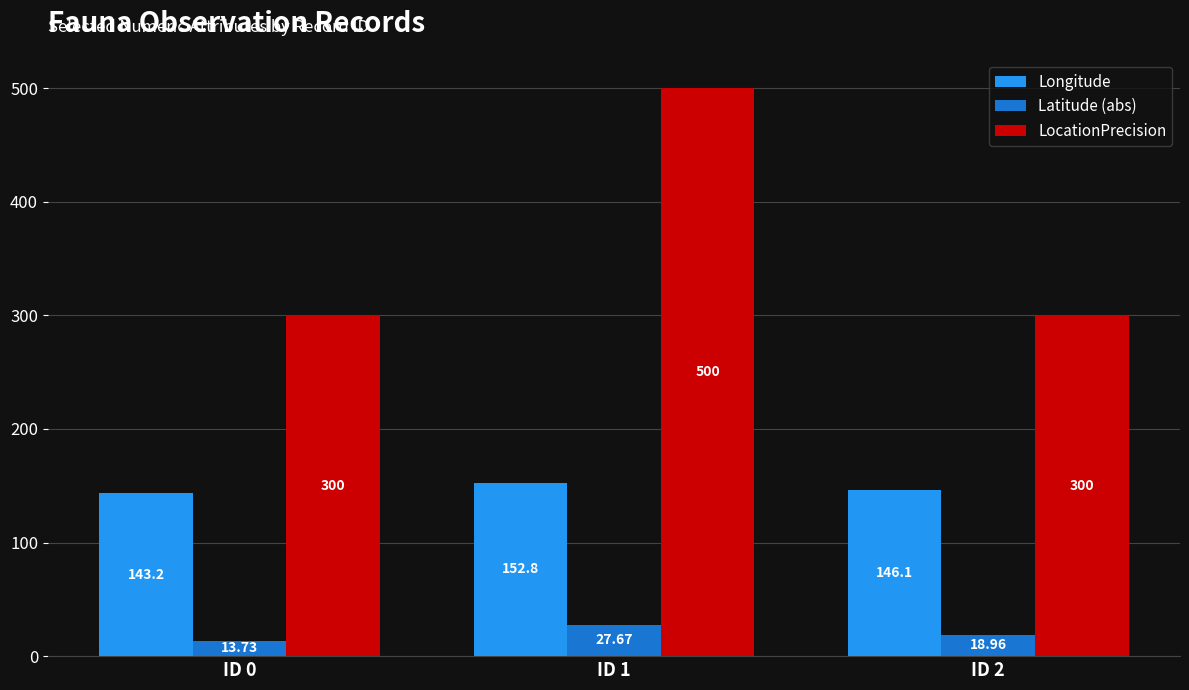

Rank the series by their average value, from lowest to highest.

Latitude (abs), Longitude, LocationPrecision